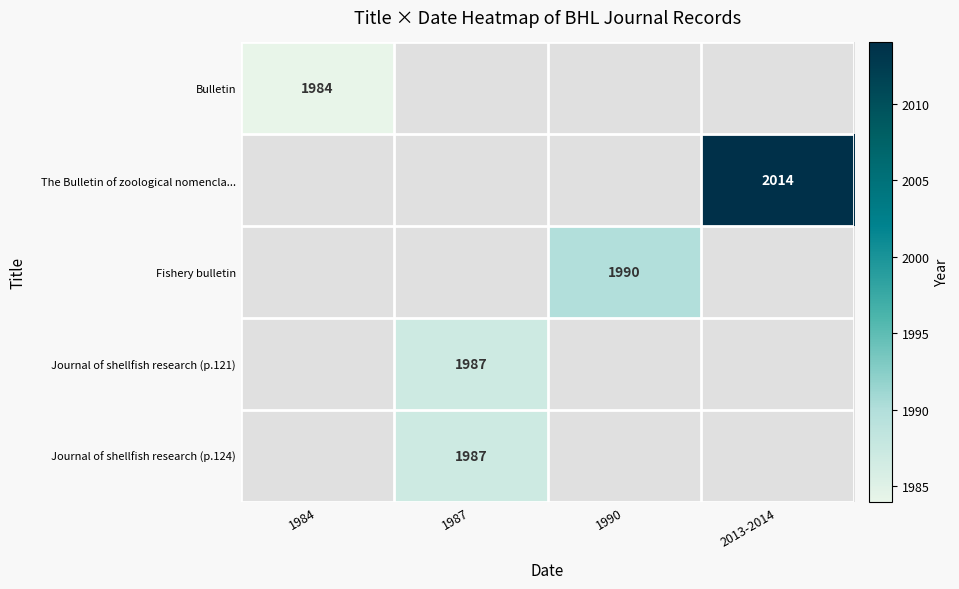

The value of Fishery bulletin at 1990 is 1990. True or false?

True